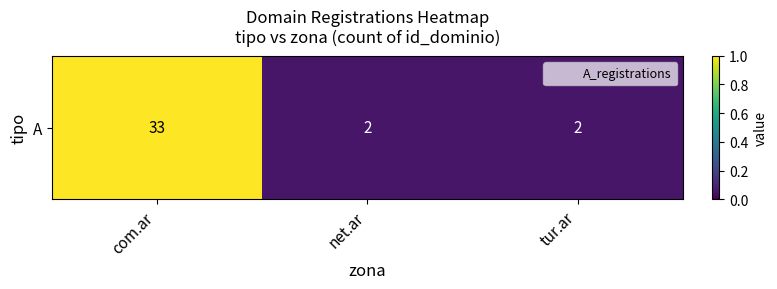

List the labels in order of value, smallest first.

net.ar, tur.ar, com.ar